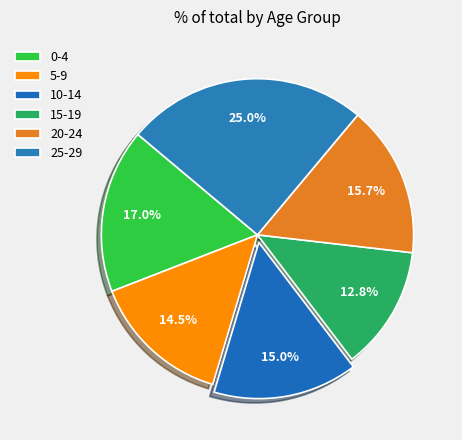

To the nearest percent, what is the combined percentage of 15-19 and 0-4?

30%